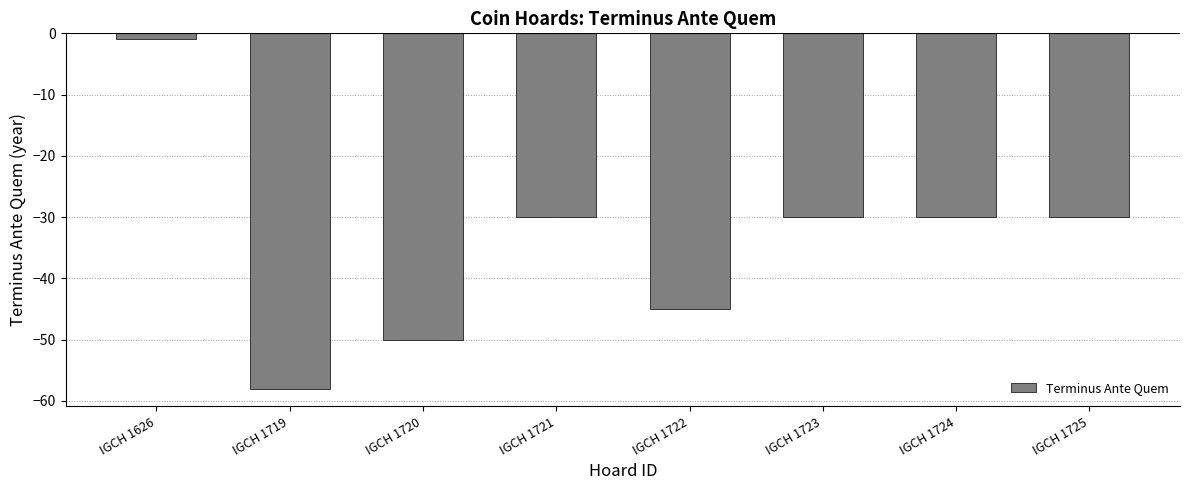

What is the greatest value displayed?

-1